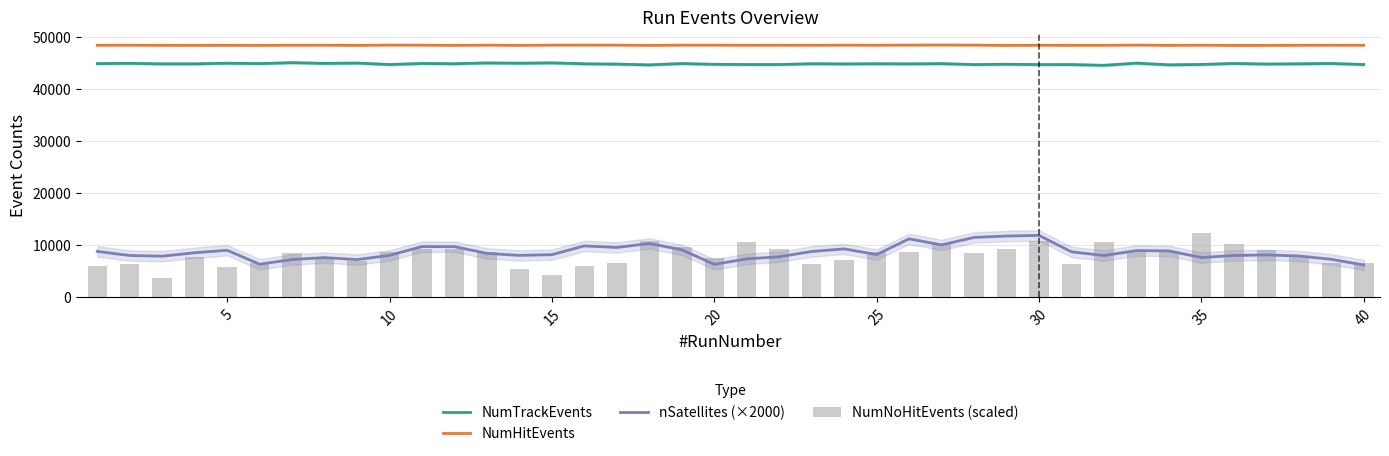

What is the greatest value displayed?

48397.0